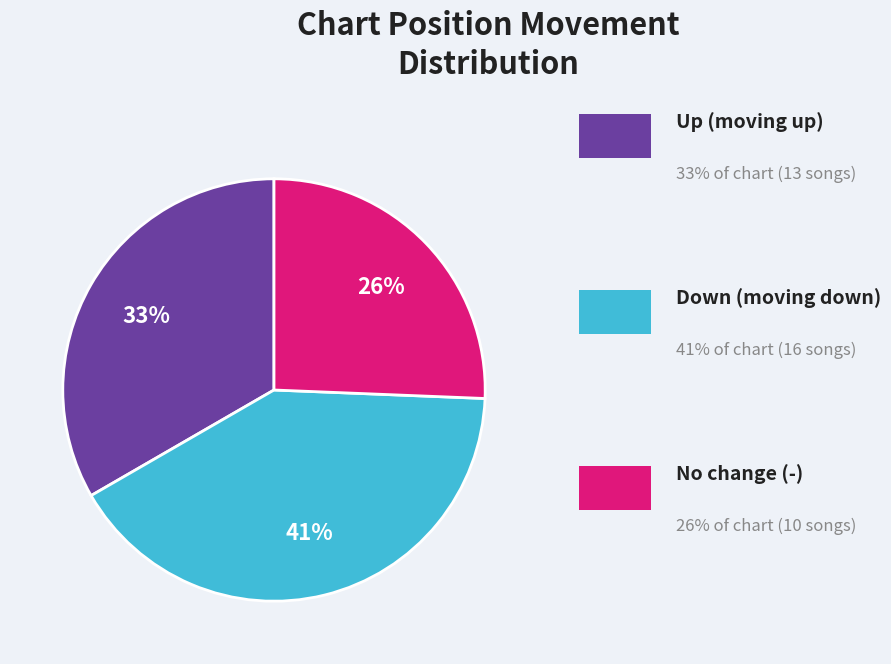

To the nearest percent, what is the difference between the largest and smallest slice percentages?

15%